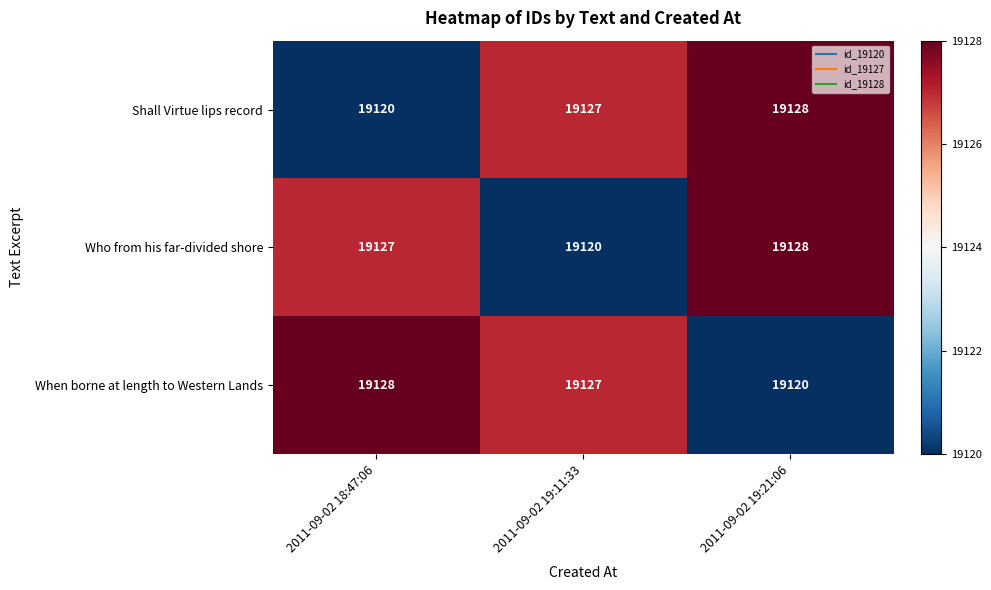

What is the greatest value displayed?

19128